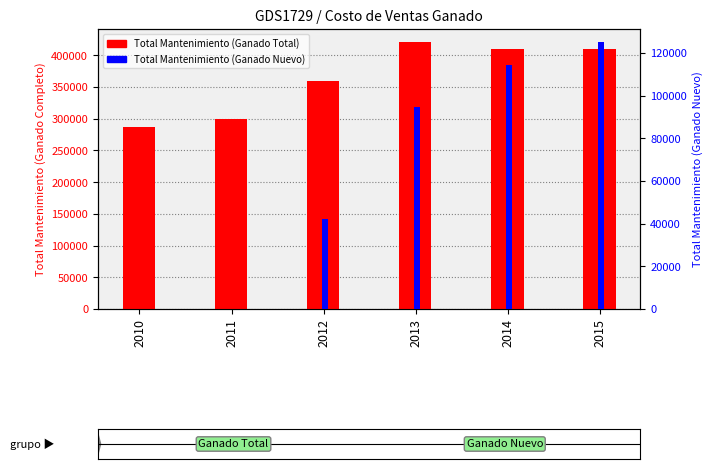

Is it true that Total Mantenimiento (Ganado Total) equals 300406.0 at 2011?

True